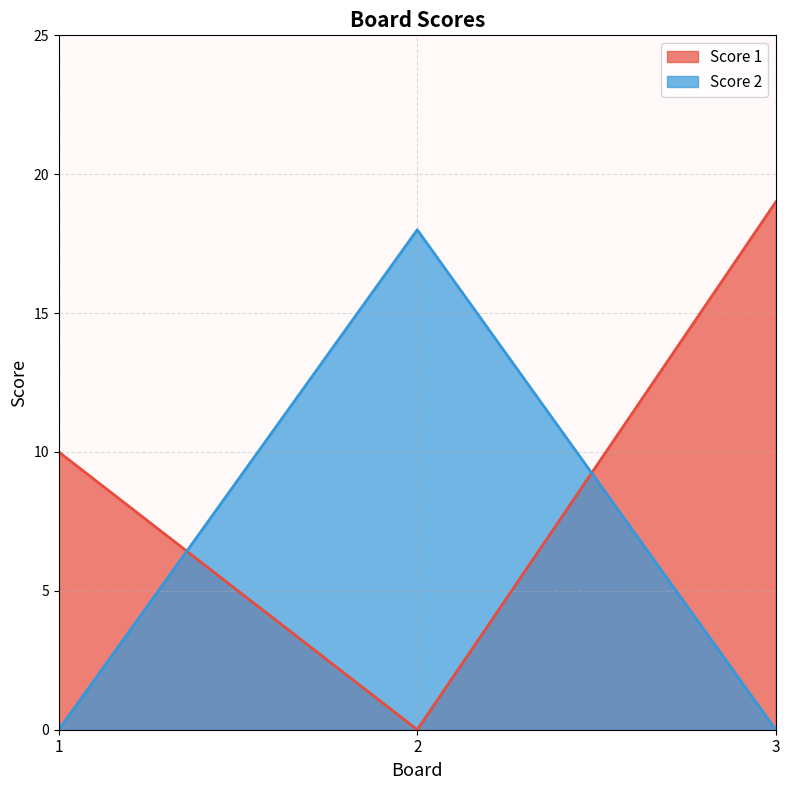

Which series has the widest spread of values?

Score 1